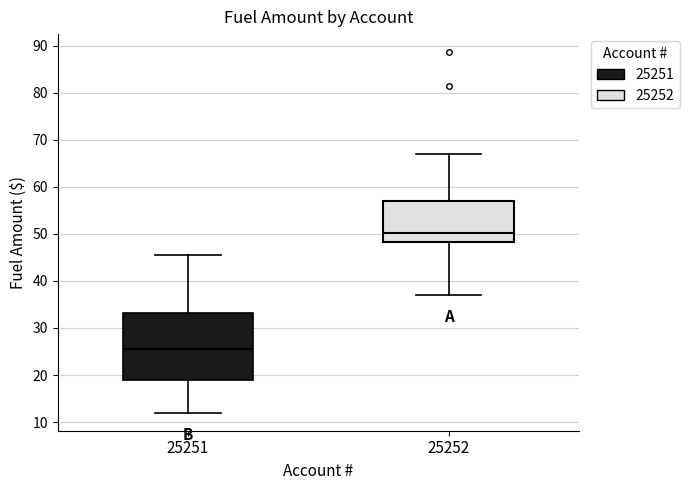

Reading left to right, read every box against the y-axis: the position of its median line, the range the box covers, and the ends of its whiskers. The values are not printed on the chart, so give them approximately, as read against the axis.

25251: median 26, box 19 to 33, whiskers 12 to 46
25252: median 50, box 48 to 57, whiskers 37 to 67